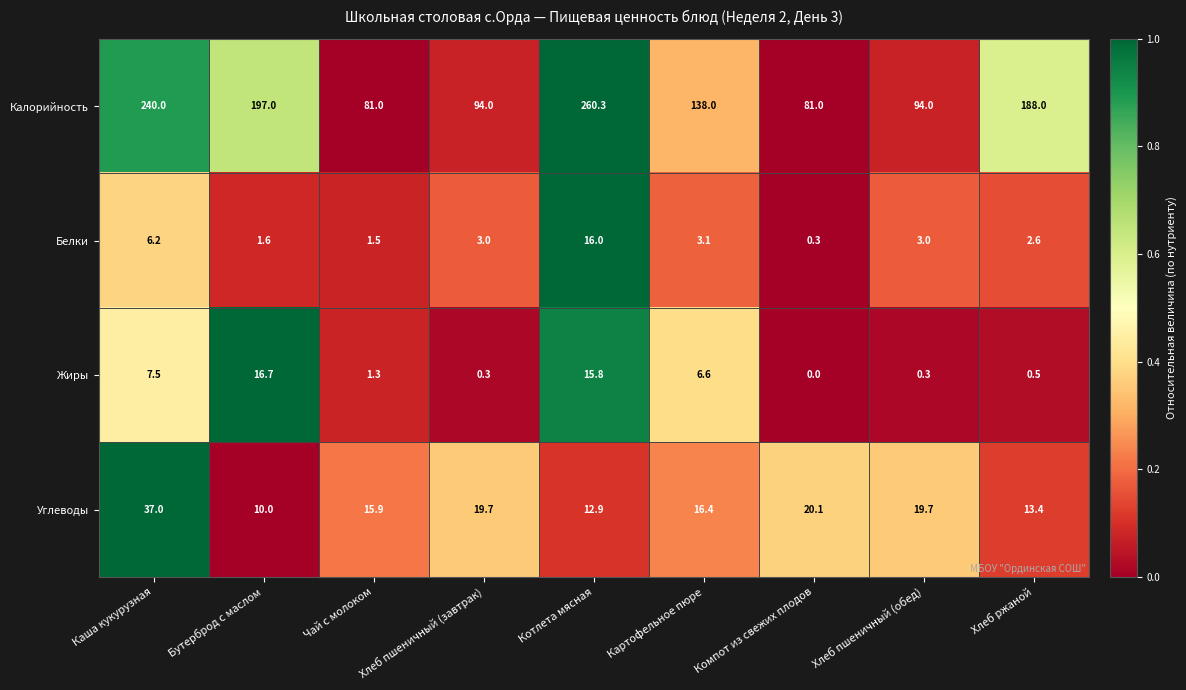

What is the approximate value of Углеводы at Хлеб пшеничный (завтрак)?

19.7